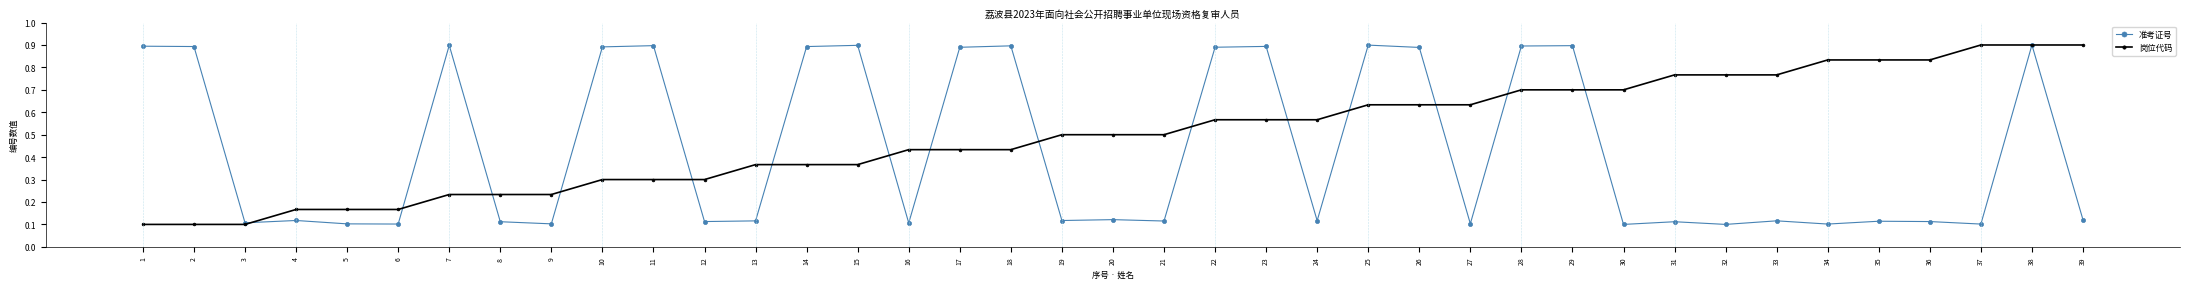

True or false: 准考证号 has a value of 0.9 at 22.

True